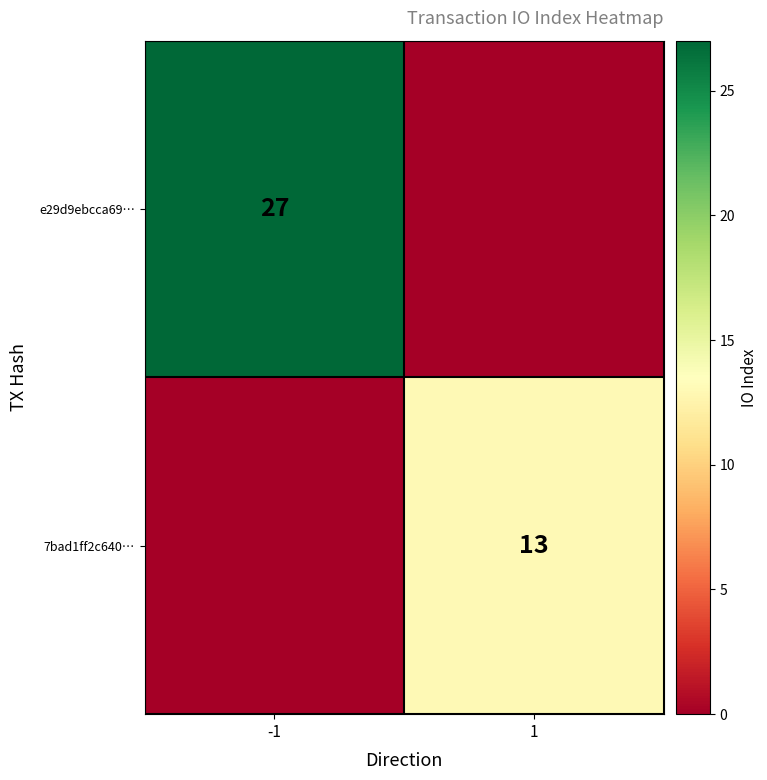

True or false: 7bad1ff2c640… has a value of 9 at 1.

False